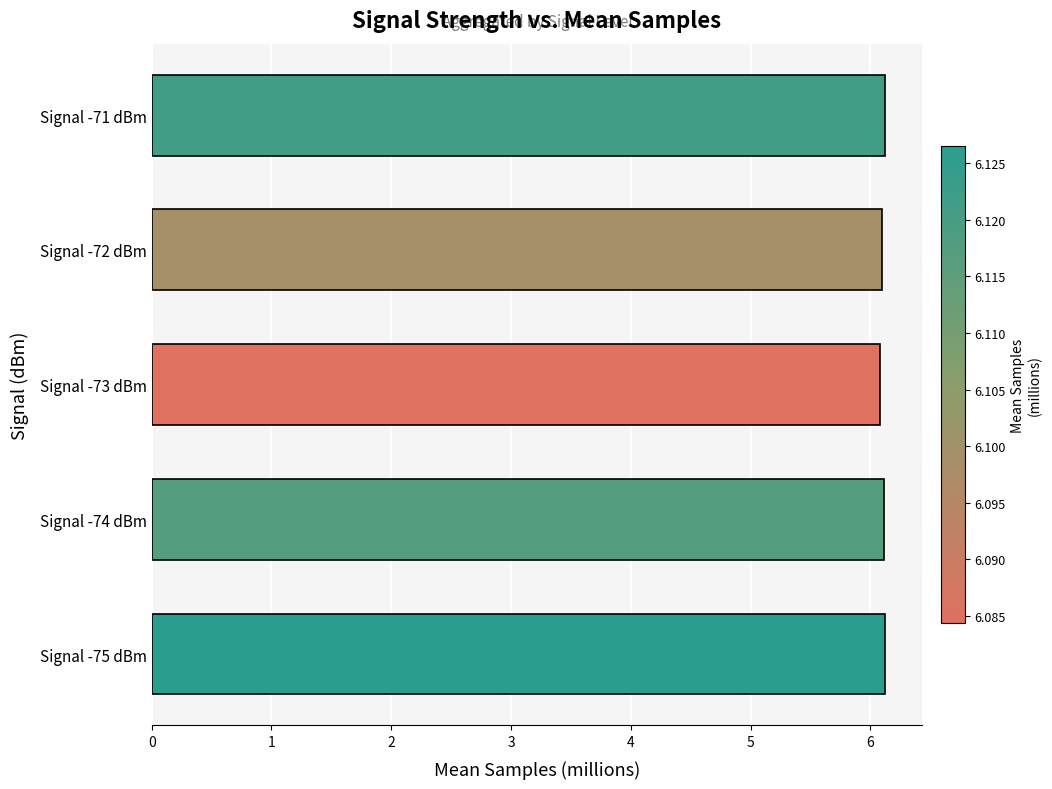

Does the chart contain any negative values?

No